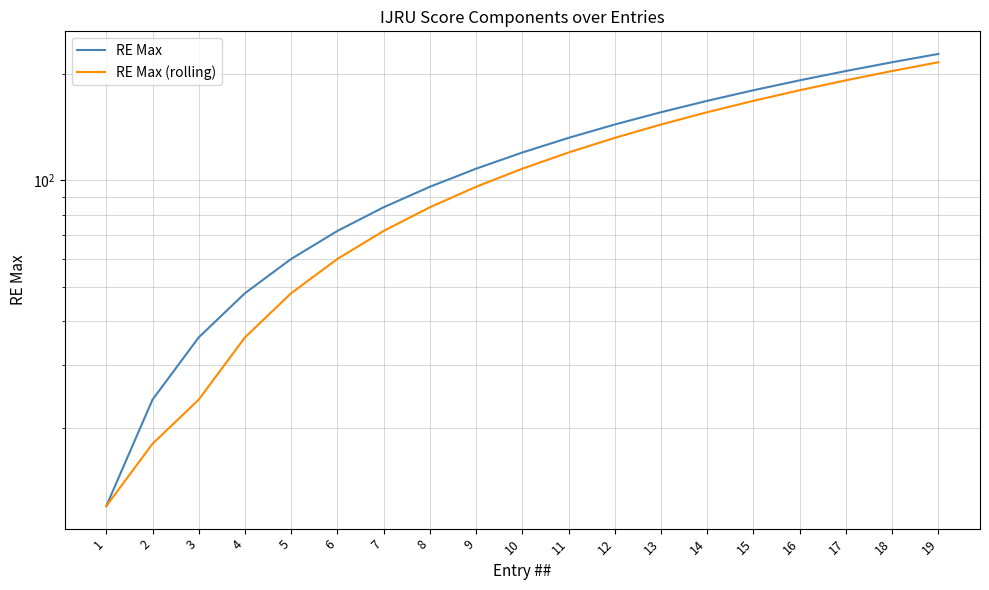

True or false: RE Max has a value of 184 at 9.

False